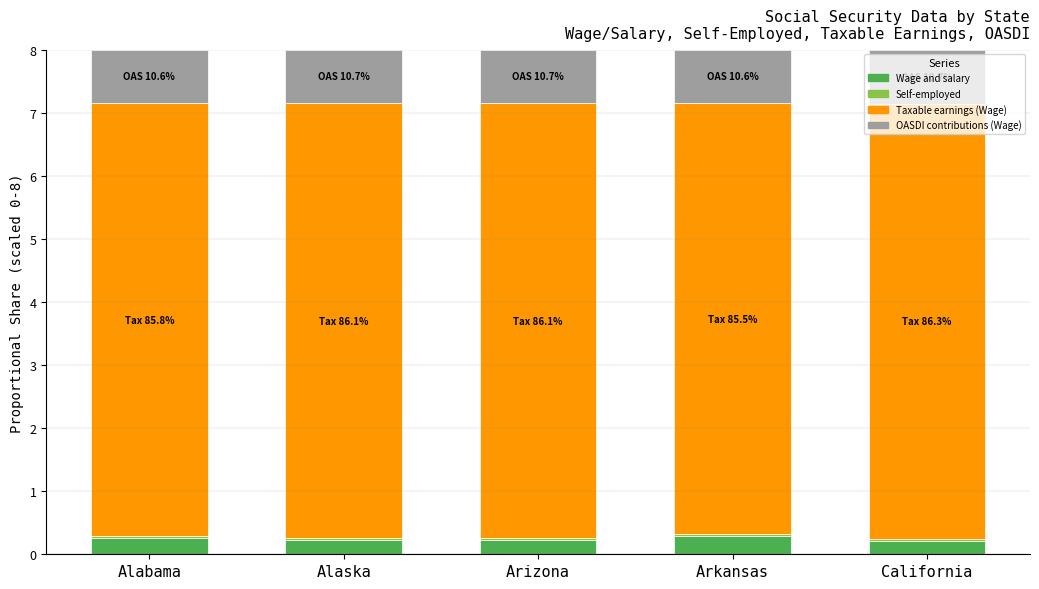

Is it true that Wage and salary equals 0.2 at Alaska?

True